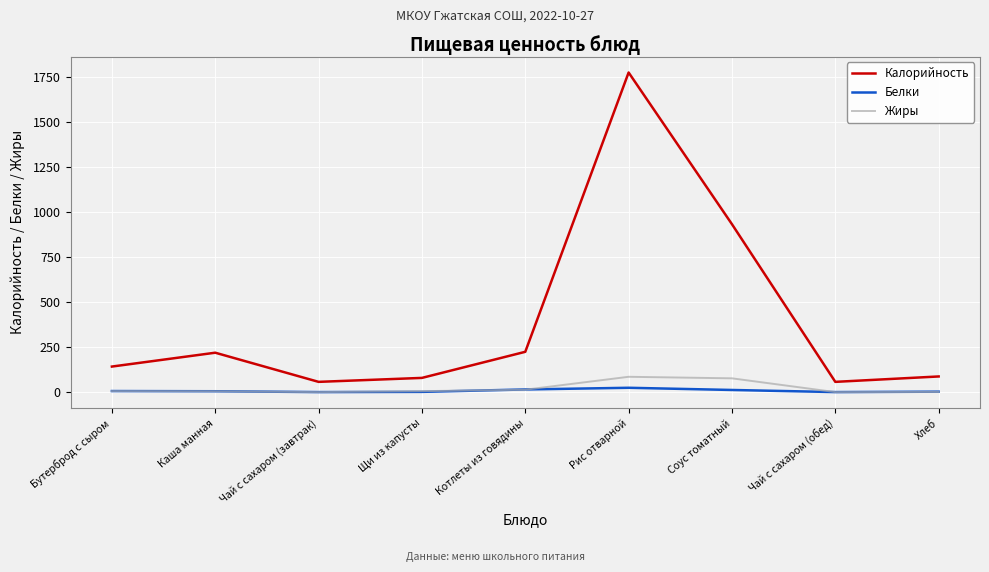

Is it true that Калорийность equals 87.0 at Хлеб?

True